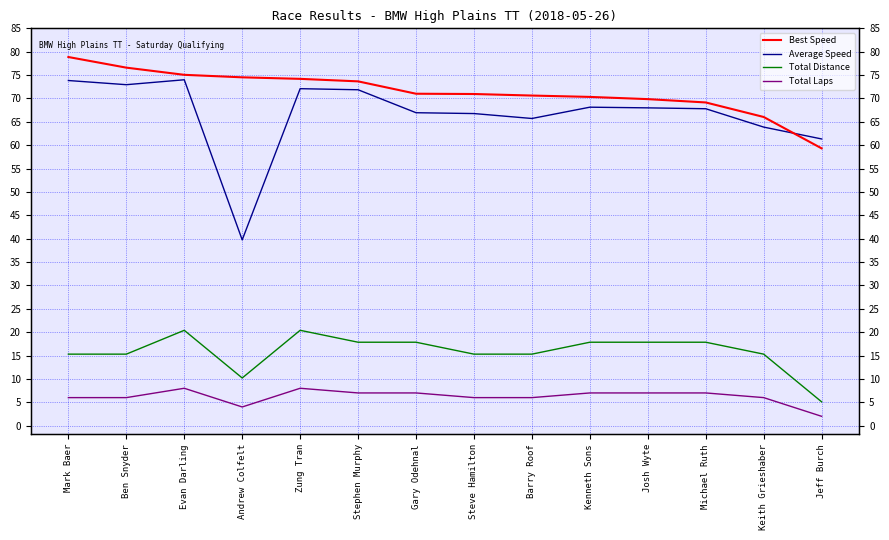

True or false: Total Distance has a value of 13.1 at Evan Darling.

False